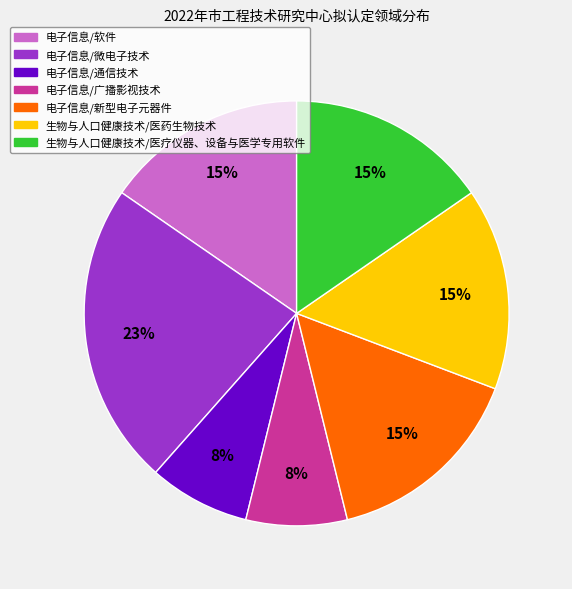

Between 电子信息/广播影视技术 and 电子信息/软件, which is larger?

电子信息/软件